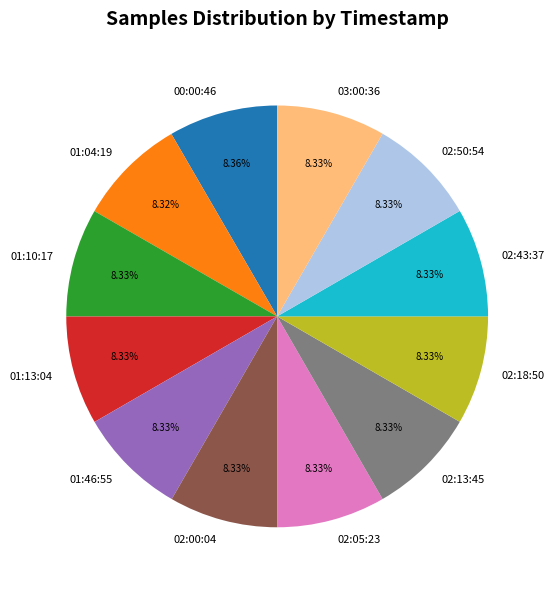

Combined, do 00:00:46 and 02:05:23 account for over 50%?

No